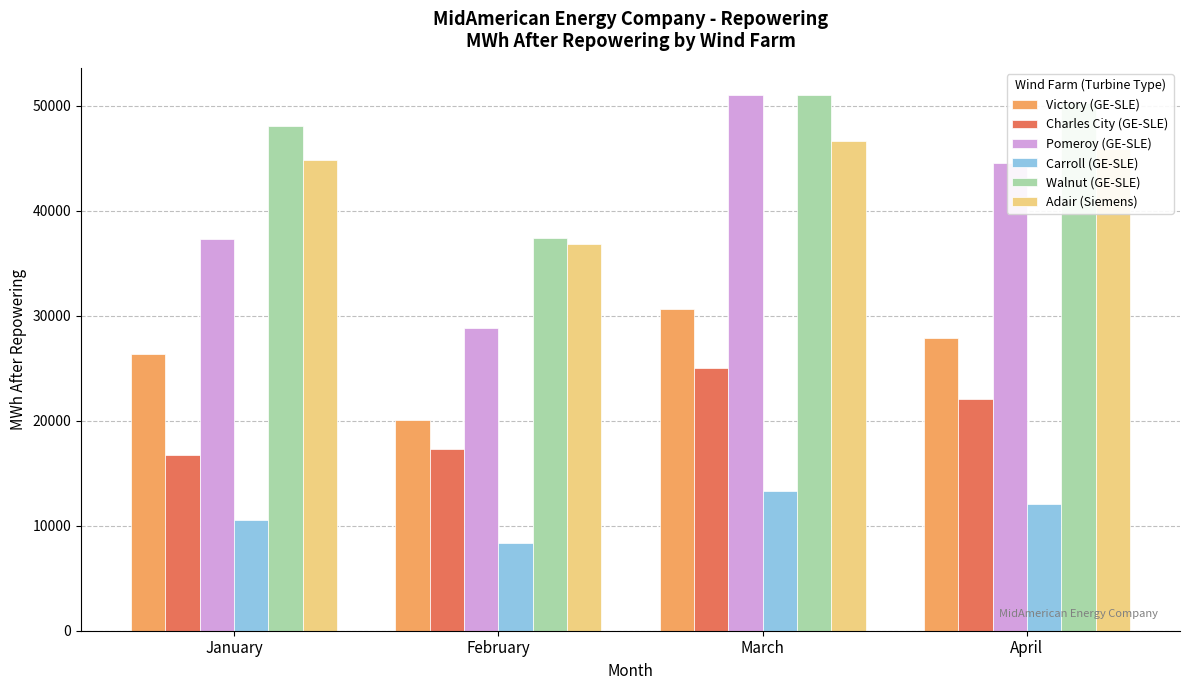

Which series has the widest spread of values?

Pomeroy (GE-SLE)